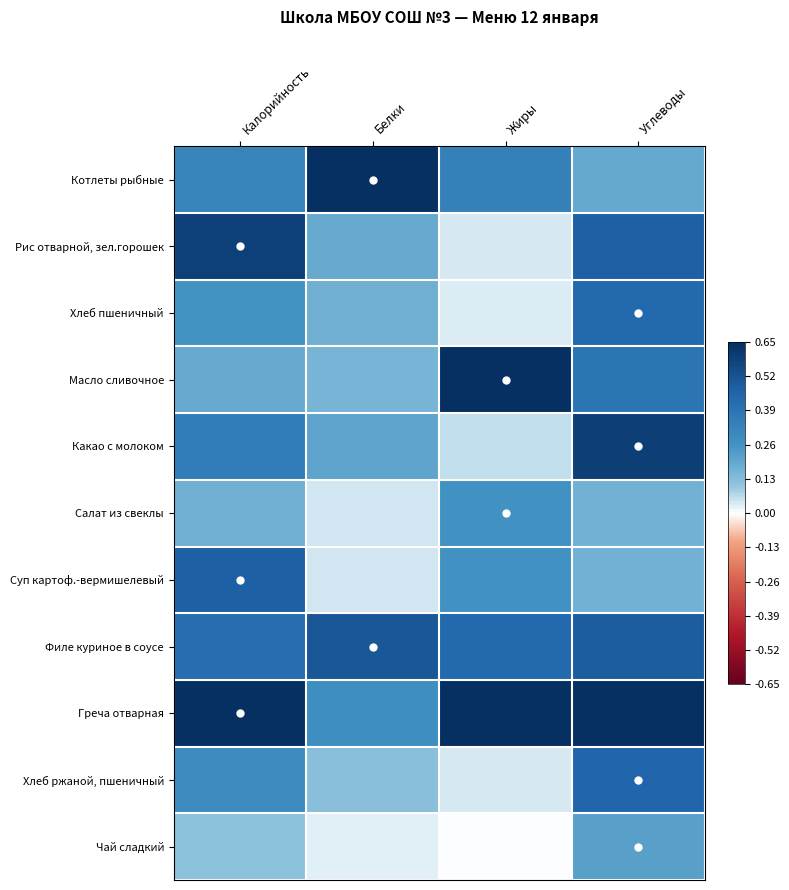

At Белки, list the series in order from smallest to largest.

Чай сладкий, Салат из свеклы, Суп картоф.-вермишелевый, Хлеб ржаной, пшеничный, Масло сливочное, Хлеб пшеничный, Рис отварной, зел.горошек, Какао с молоком, Греча отварная, Филе куриное в соусе, Котлеты рыбные